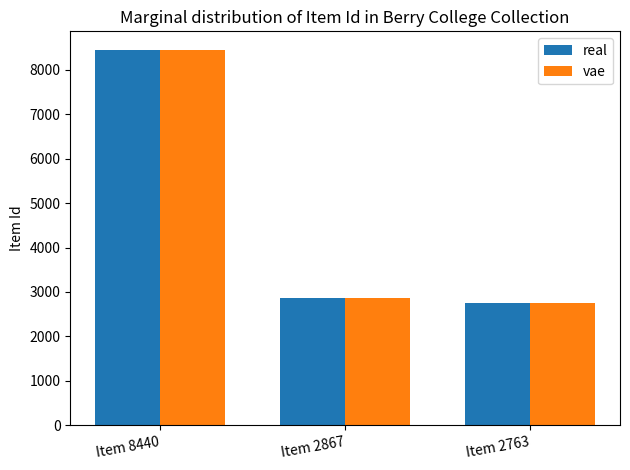

What is the approximate value of vae at Item 8440, to the nearest 100?

8400